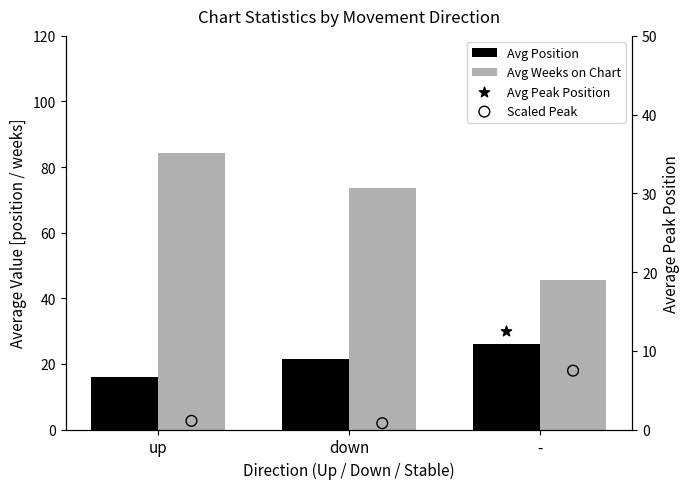

Which series has the largest Y range (max minus min)?

Avg Weeks on Chart